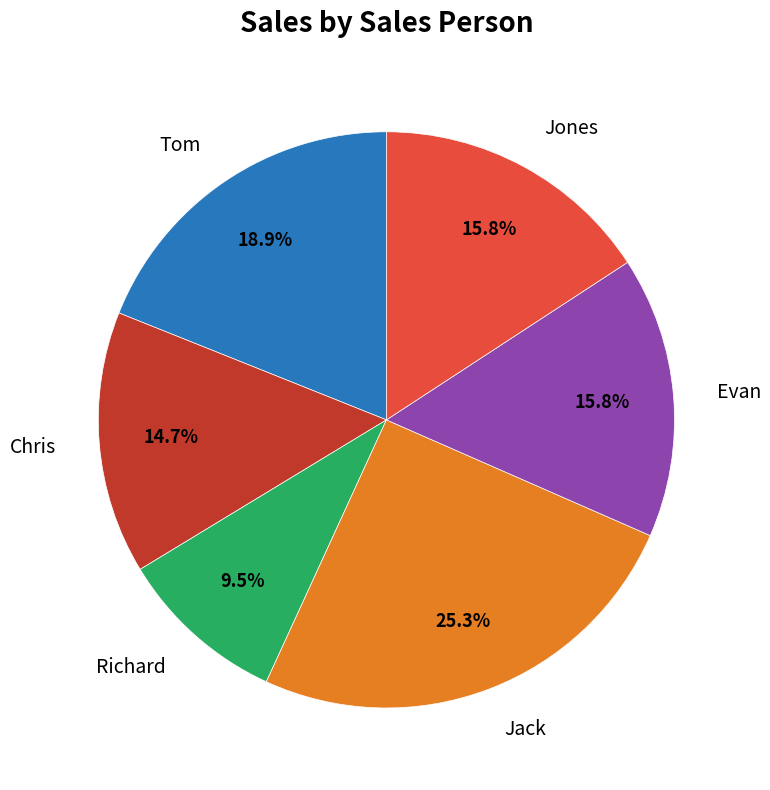

Does any single category account for the majority?

No